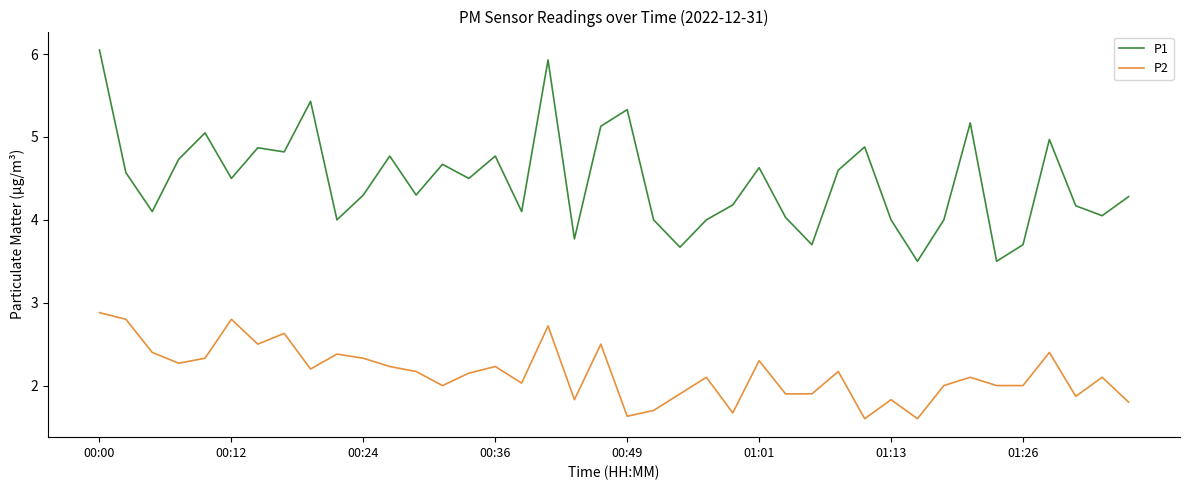

Which series has the widest spread of values?

P1